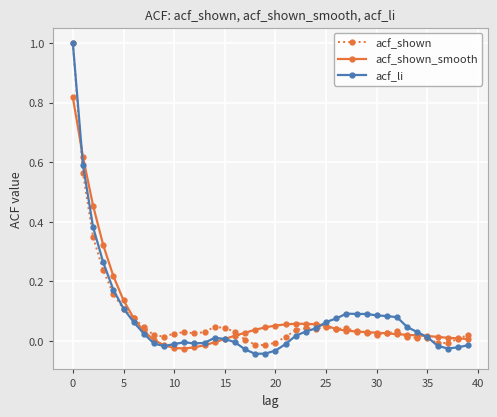

What is the maximum value for acf_li?

1.0